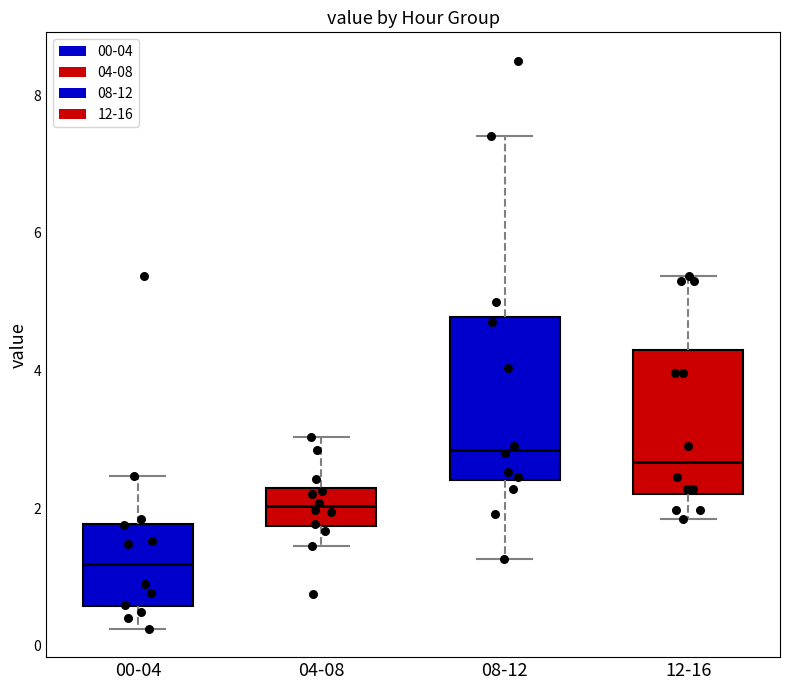

Reading left to right, transcribe this box plot: for each box, give where its median line is, the range the box spans, and where its two whiskers end, as read against the y-axis. The values are not printed on the chart, so give them approximately, as read against the axis.

00-04: median 1.2, box 0.6 to 1.8, whiskers 0.2 to 2.4
04-08: median 2.0, box 1.8 to 2.2, whiskers 1.4 to 3.0
08-12: median 2.8, box 2.4 to 4.8, whiskers 1.2 to 7.4
12-16: median 2.6, box 2.2 to 4.4, whiskers 1.8 to 5.4